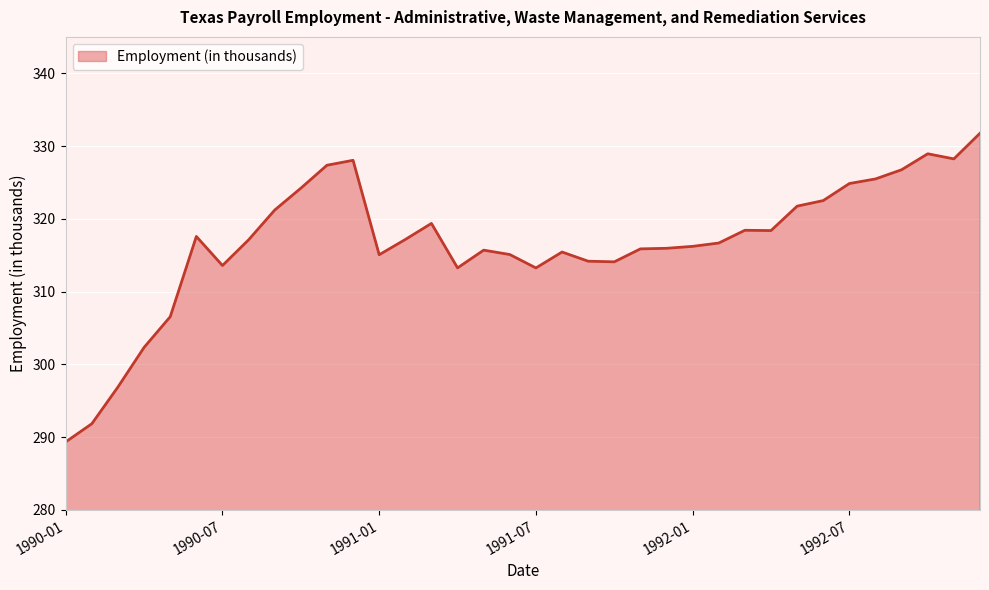

What is the minimum value shown in the chart?

289.4